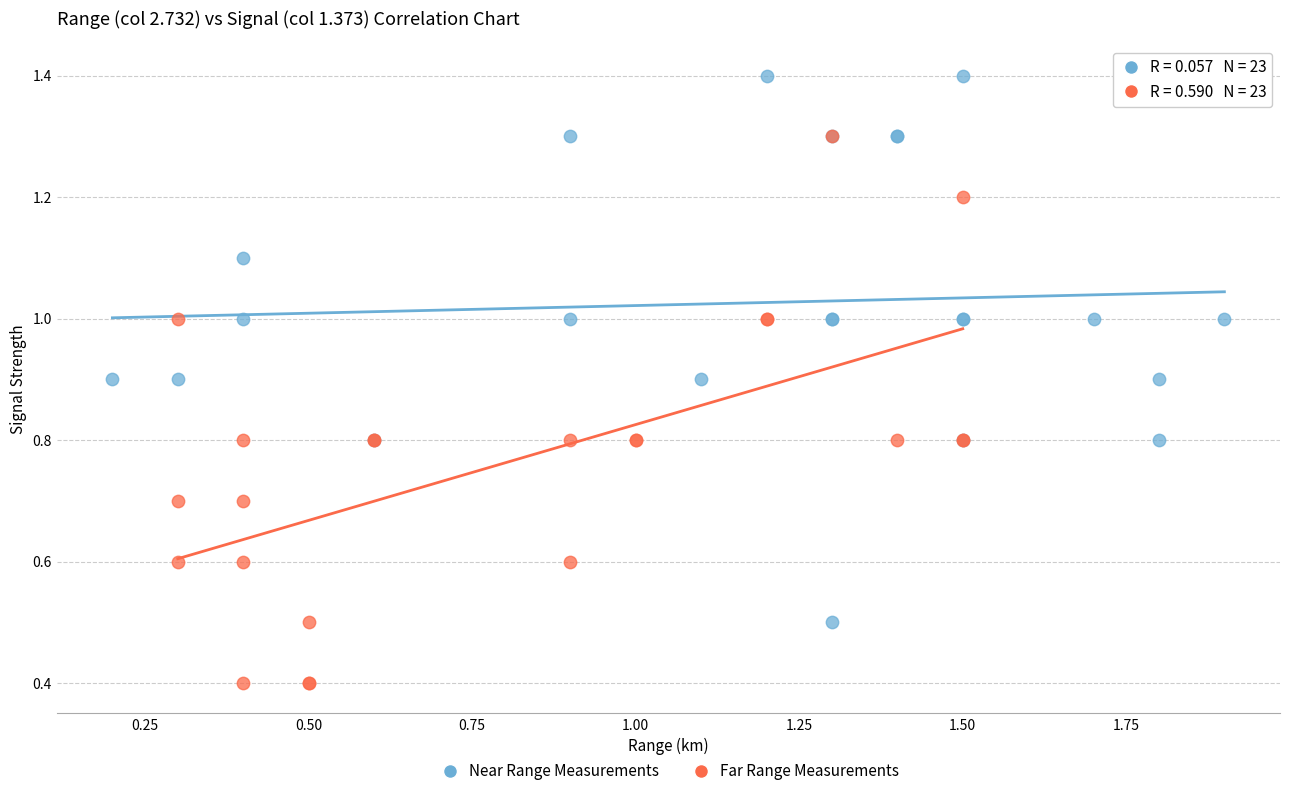

Which series reaches the minimum Y coordinate?

Far Range Measurements